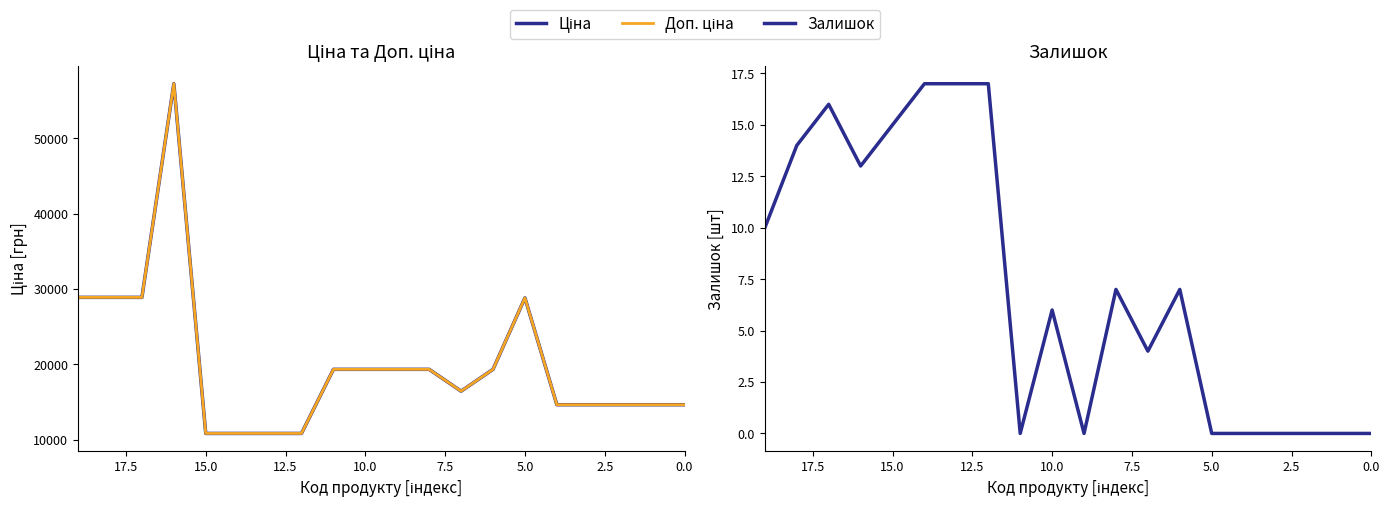

Is it true that Залишок equals 6.0 at 10?

True